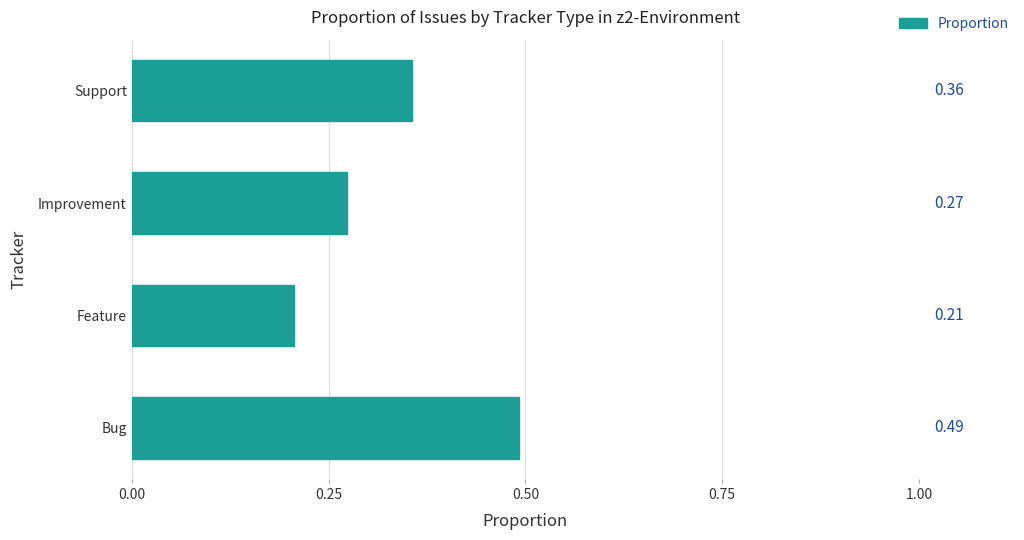

At which label is the value closest to 0?

Feature